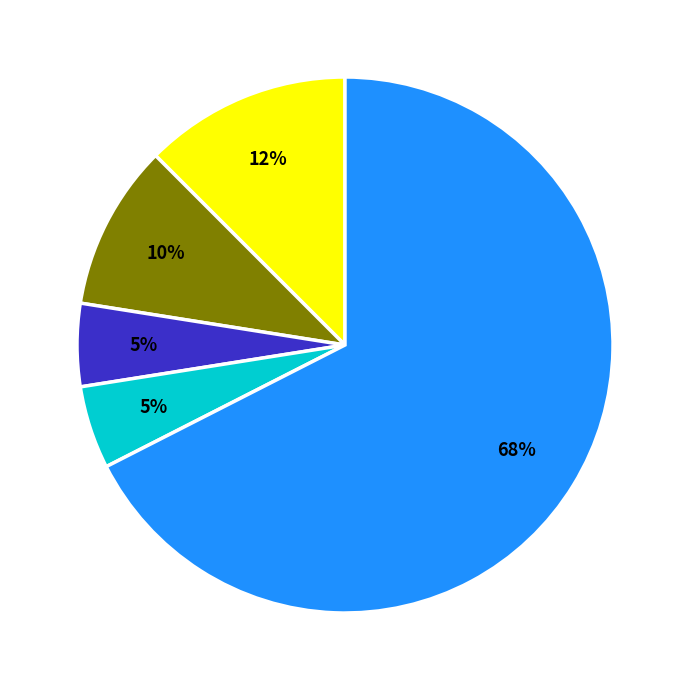

Does any single category account for the majority?

Yes